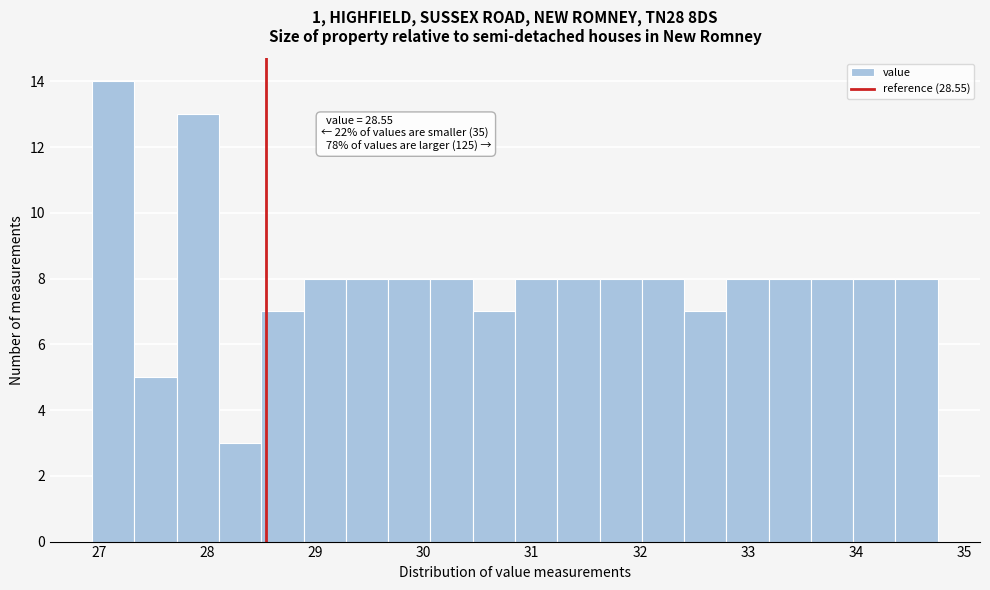

Read against the x-axis, roughly where is the centre of the tallest bar?

27.1